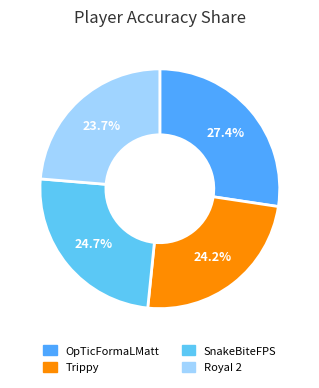

What is the ratio of the value at SnakeBiteFPS to the value at Trippy?

1.0